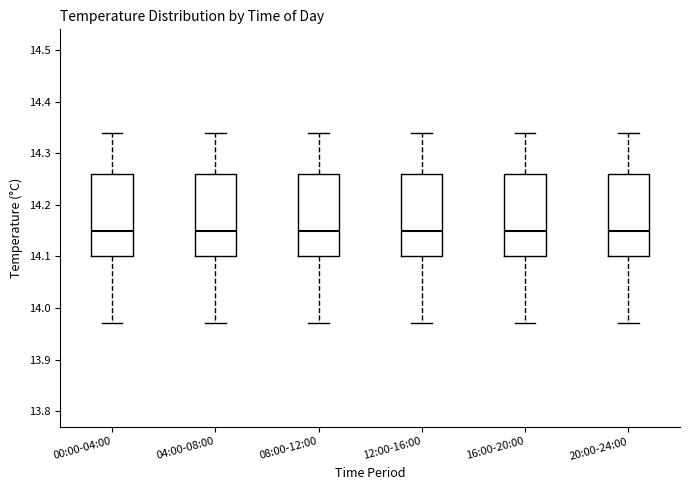

Where does the lower whisker of the box for 16:00-20:00 end on the y-axis? The values are not printed on the chart, so give them approximately, as read against the axis.

13.97